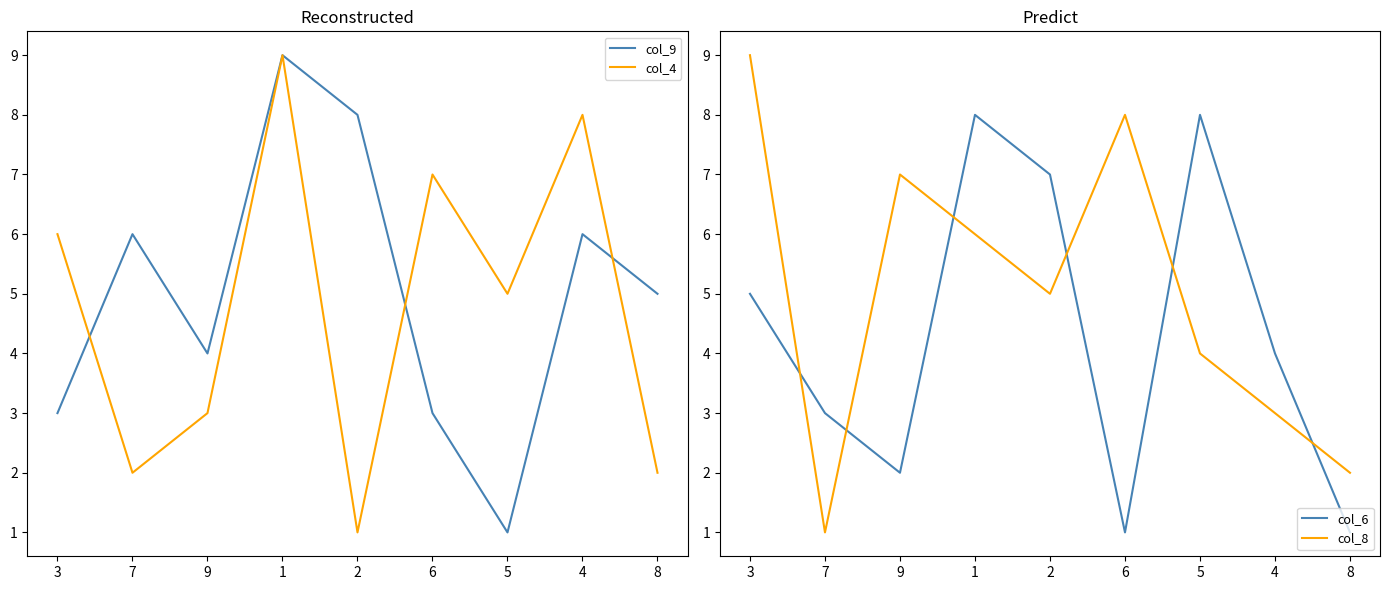

What value does the col_6 series have at 2?

7